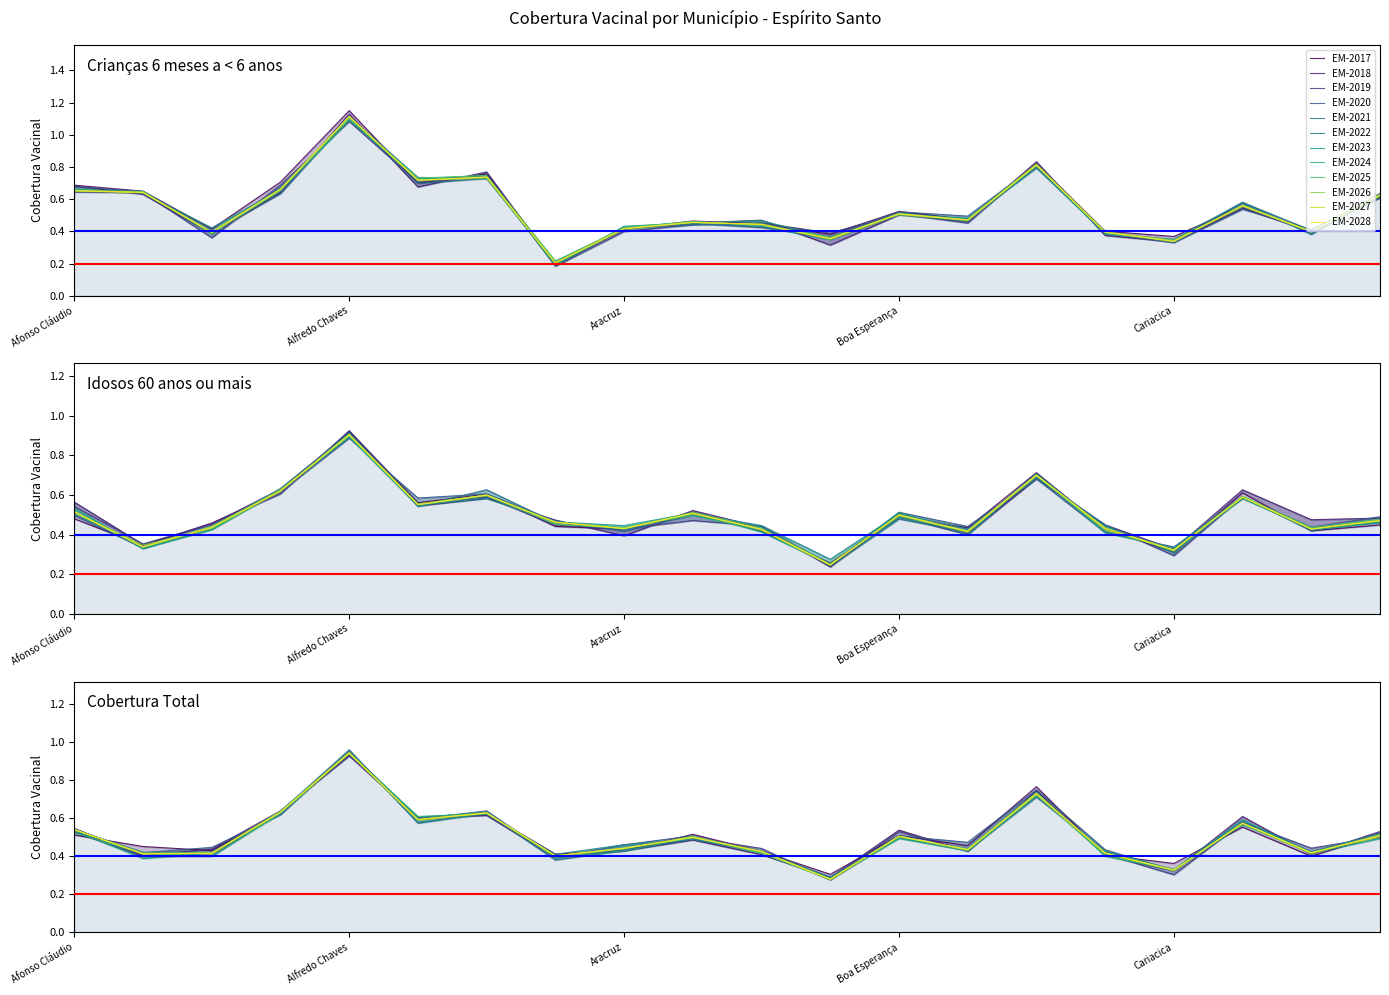

What is the maximum value for Cobertura Vacinal (Idosos)?

0.9